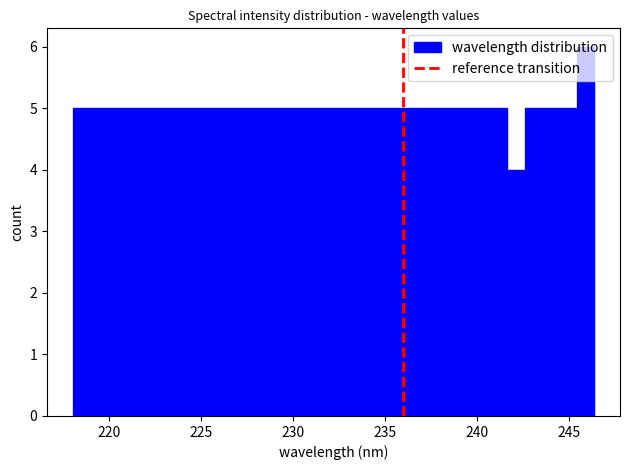

Read against the x-axis, roughly where is the centre of the tallest bar?

246.0